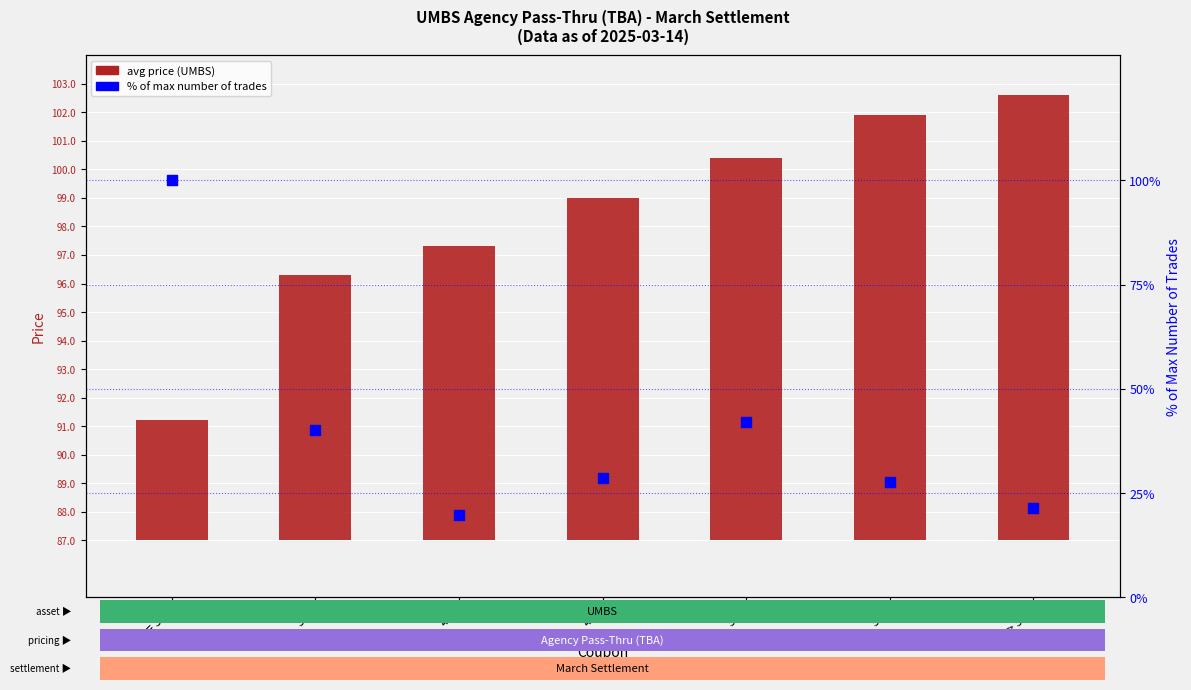

Is the value of % of max trades at 4.5 greater than the value of avg price (UMBS) at 5.0?

Yes